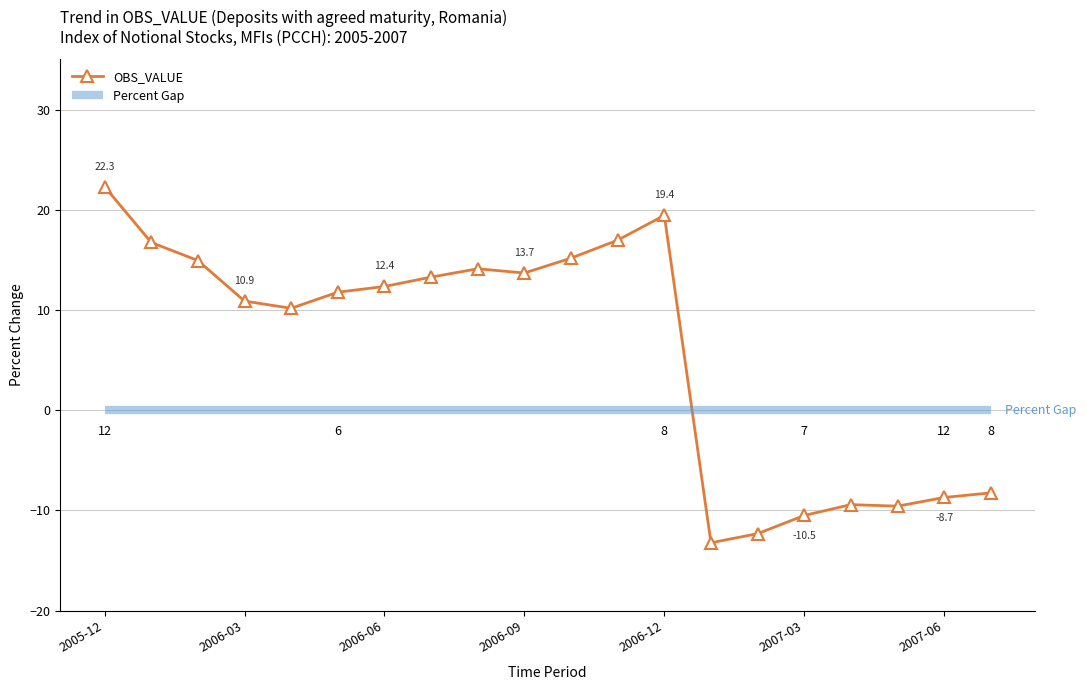

Reading left to right, extract all data points from this chart.

22.3	16.7	14.9	10.9	10.2	11.8	12.4	13.3	14.1	13.7	15.2	17.0	19.4	-13.2	-12.3	-10.5	-9.4	-9.6	-8.7	-8.2